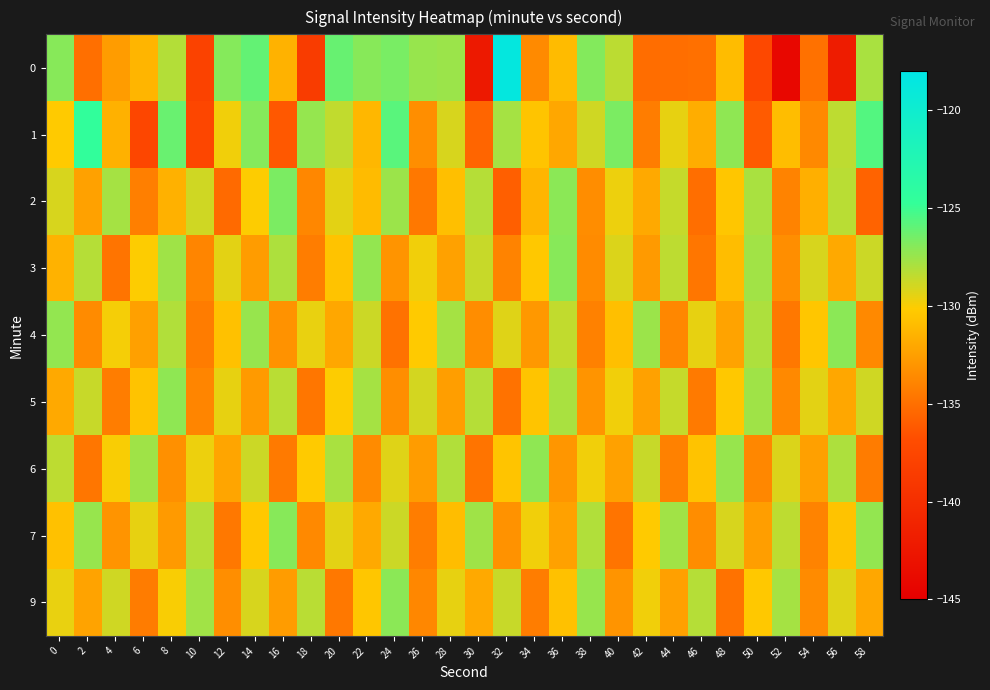

Reading left to right, transcribe all the data shown in this chart.

0: 0=-127.0	2=-135.1	4=-132.7	6=-131.3	8=-128.2	10=-137.9	12=-126.9	14=-126.1	16=-131.5	18=-138.6	20=-126.2	22=-127.0	24=-126.6	26=-127.4	28=-127.5	30=-142.3	32=-118.6	34=-133.6	36=-131.0	38=-126.9	40=-128.4	42=-135.2	44=-135.1	46=-135.0	48=-130.9	50=-137.3	52=-144.2	54=-135.0	56=-142.0	58=-127.9
1: 0=-130.2	2=-124.5	4=-131.6	6=-137.5	8=-126.2	10=-137.5	12=-129.8	14=-127.0	16=-136.3	18=-127.3	20=-128.5	22=-131.2	24=-125.8	26=-133.4	28=-129.1	30=-135.6	32=-127.8	34=-130.5	36=-132.1	38=-128.9	40=-126.7	42=-134.3	44=-129.5	46=-131.8	48=-127.2	50=-136.1	52=-130.9	54=-133.7	56=-128.4	58=-125.6
2: 0=-129.1	2=-132.4	4=-127.8	6=-134.2	8=-131.6	10=-128.9	12=-135.3	14=-130.1	16=-126.7	18=-133.8	20=-129.4	22=-131.0	24=-127.5	26=-134.6	28=-130.8	30=-128.2	32=-135.9	34=-131.3	36=-127.1	38=-133.5	40=-129.7	42=-132.0	44=-128.6	46=-135.1	48=-130.4	50=-127.9	52=-134.0	54=-131.7	56=-128.3	58=-135.7
3: 0=-131.5	2=-128.2	4=-134.8	6=-130.1	8=-127.6	10=-133.9	12=-129.4	14=-132.7	16=-128.0	18=-134.3	20=-130.6	22=-127.3	24=-133.1	26=-129.8	28=-132.4	30=-128.7	32=-134.0	34=-130.3	36=-127.0	38=-133.6	40=-129.2	42=-132.8	44=-128.4	46=-134.7	48=-130.9	50=-127.7	52=-133.4	54=-129.1	56=-132.0	58=-128.8
4: 0=-127.3	2=-133.6	4=-129.9	6=-132.5	8=-128.1	10=-134.4	12=-130.7	14=-127.4	16=-133.2	18=-129.6	20=-132.1	22=-128.8	24=-134.9	26=-130.2	28=-127.8	30=-133.5	32=-129.3	34=-132.9	36=-128.5	38=-134.1	40=-130.8	42=-127.5	44=-133.8	46=-129.5	48=-132.3	50=-128.0	52=-134.6	54=-130.4	56=-127.1	58=-133.7
5: 0=-132.0	2=-128.7	4=-134.3	6=-130.6	8=-127.2	10=-133.9	12=-129.5	14=-132.8	16=-128.3	18=-134.7	20=-130.1	22=-127.8	24=-133.4	26=-129.0	28=-132.6	30=-128.2	32=-134.9	34=-130.5	36=-127.9	38=-133.1	40=-129.8	42=-132.4	44=-128.6	46=-134.5	48=-130.3	50=-127.6	52=-133.7	54=-129.4	56=-132.1	58=-128.9
6: 0=-128.4	2=-134.7	4=-130.0	6=-127.6	8=-133.3	10=-129.7	12=-132.2	14=-128.8	16=-134.5	18=-130.2	20=-127.9	22=-133.6	24=-129.3	26=-132.7	28=-128.1	30=-134.8	32=-130.5	34=-127.2	36=-133.0	38=-129.8	40=-132.4	42=-128.7	44=-134.1	46=-130.6	48=-127.4	50=-133.8	52=-129.2	54=-132.5	56=-128.0	58=-134.4
7: 0=-130.7	2=-127.4	4=-133.1	6=-129.5	8=-132.8	10=-128.2	12=-134.6	14=-130.3	16=-127.0	18=-133.7	20=-129.4	22=-132.0	24=-128.8	26=-134.3	28=-130.9	30=-127.6	32=-133.2	34=-129.8	36=-132.4	38=-128.1	40=-134.8	42=-130.2	44=-127.7	46=-133.5	48=-129.1	50=-132.6	52=-128.4	54=-134.0	56=-130.6	58=-127.3
9: 0=-129.6	2=-132.3	4=-128.9	6=-134.4	8=-130.0	10=-127.7	12=-133.4	14=-129.1	16=-132.7	18=-128.3	20=-134.6	22=-130.4	24=-127.1	26=-133.8	28=-129.5	30=-132.0	32=-128.7	34=-134.3	36=-130.7	38=-127.4	40=-133.1	42=-129.8	44=-132.5	46=-128.2	48=-134.9	50=-130.3	52=-127.8	54=-133.6	56=-129.3	58=-132.1